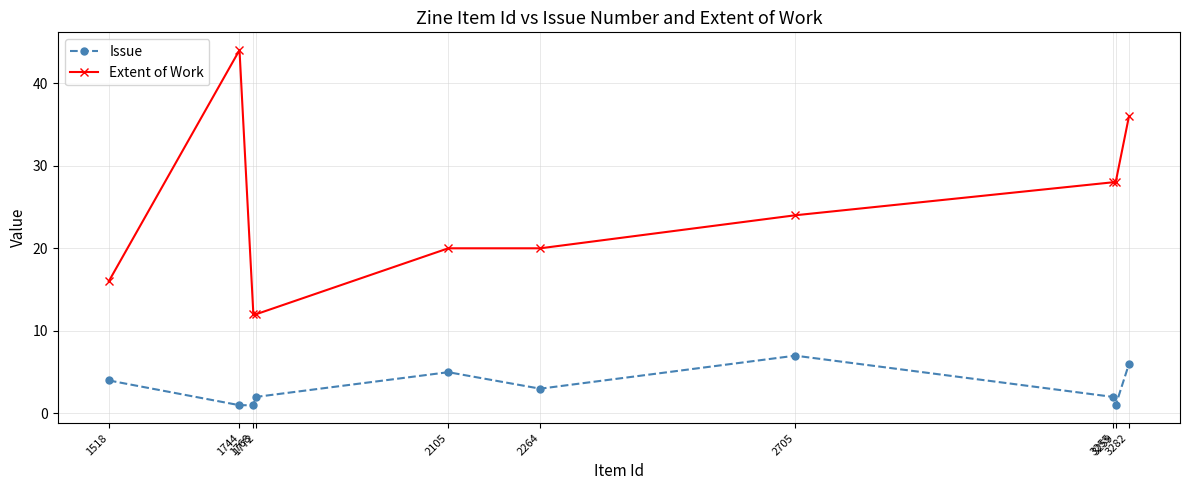

What is the spread (max minus min) of values at 1768?

11